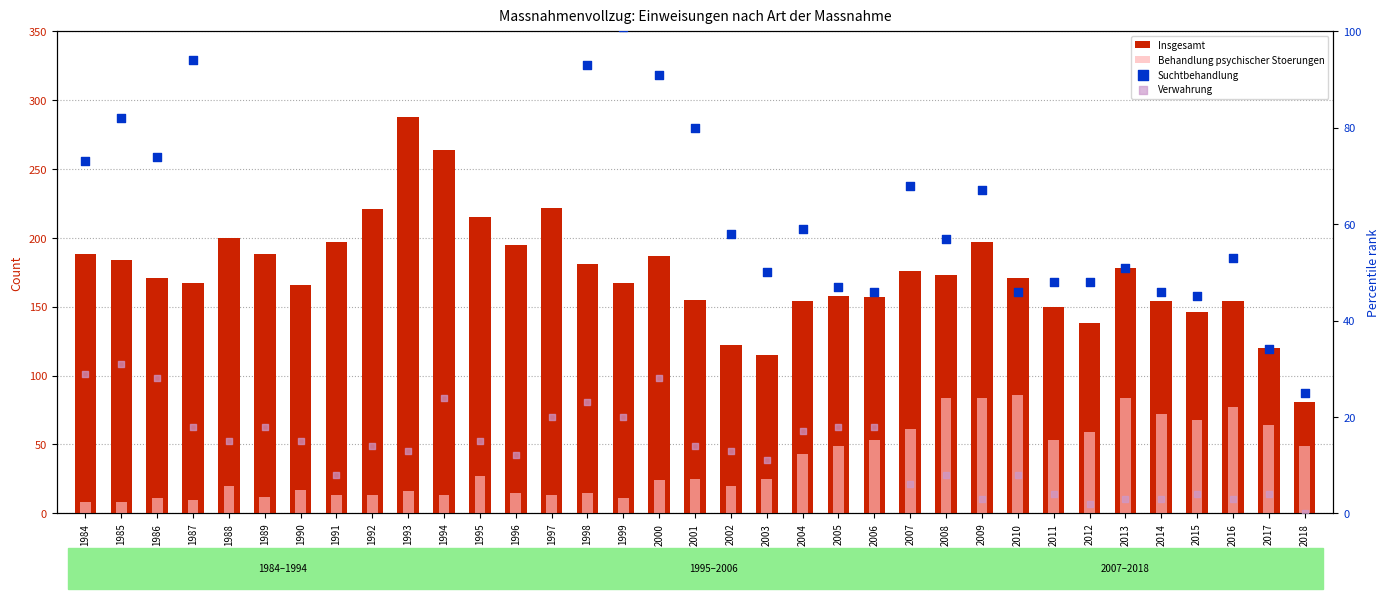

Which series reaches the minimum Y coordinate?

Verwahrung